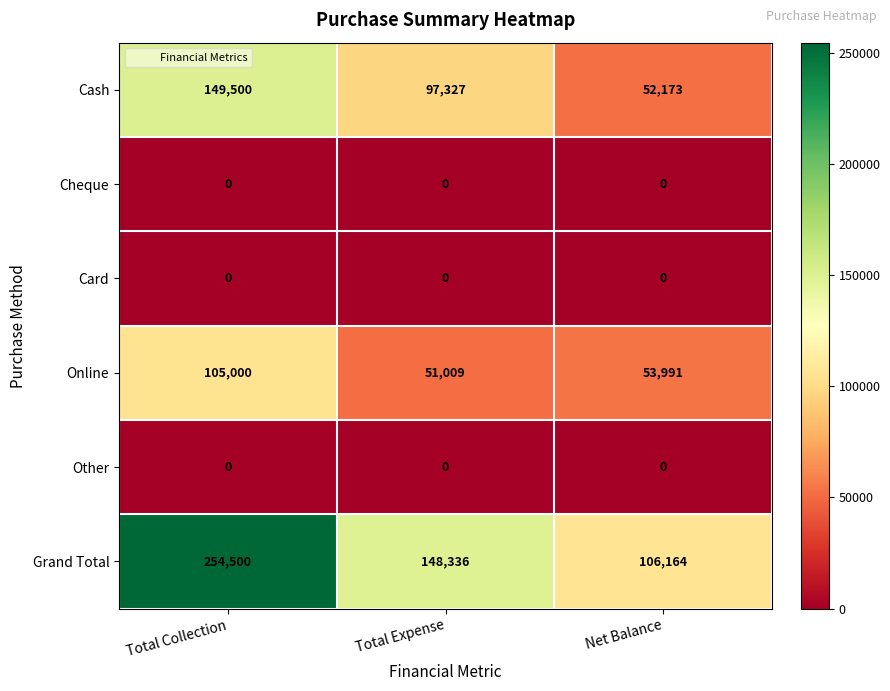

The value of Online at Total Expense is 51009. True or false?

True